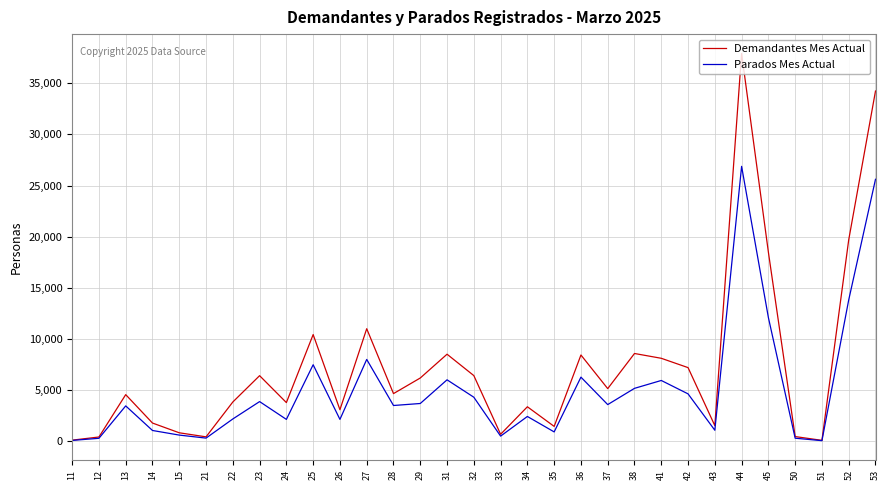

True or false: Demandantes Mes Actual has more than 1 interior local peaks.

True